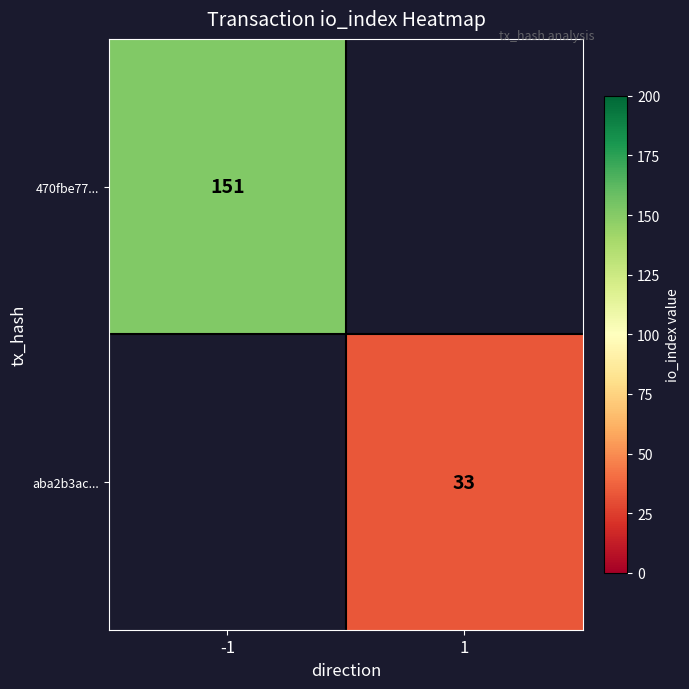

True or false: 470fbe77... has a value of 151 at -1.

True